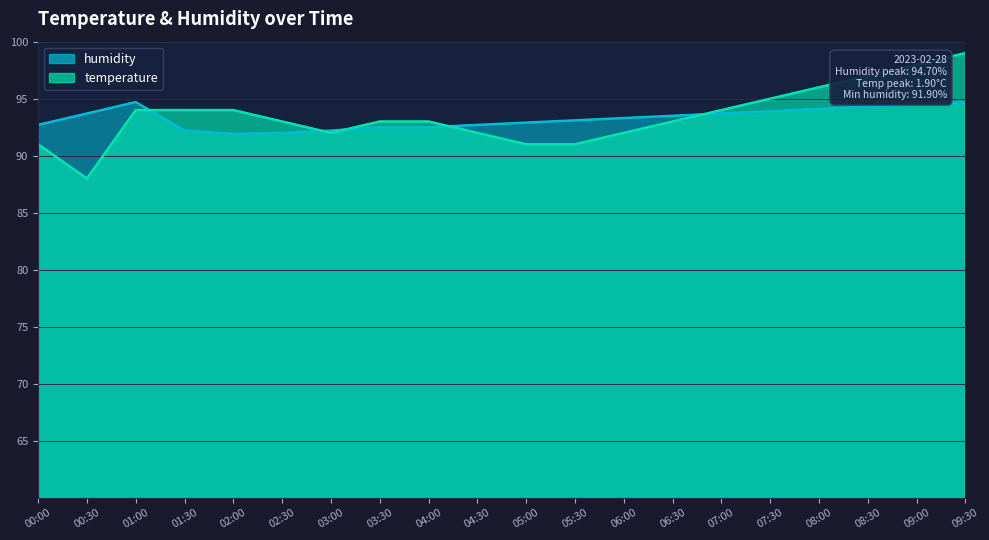

Where do humidity and temperature first cross each other?

01:00 and 01:30